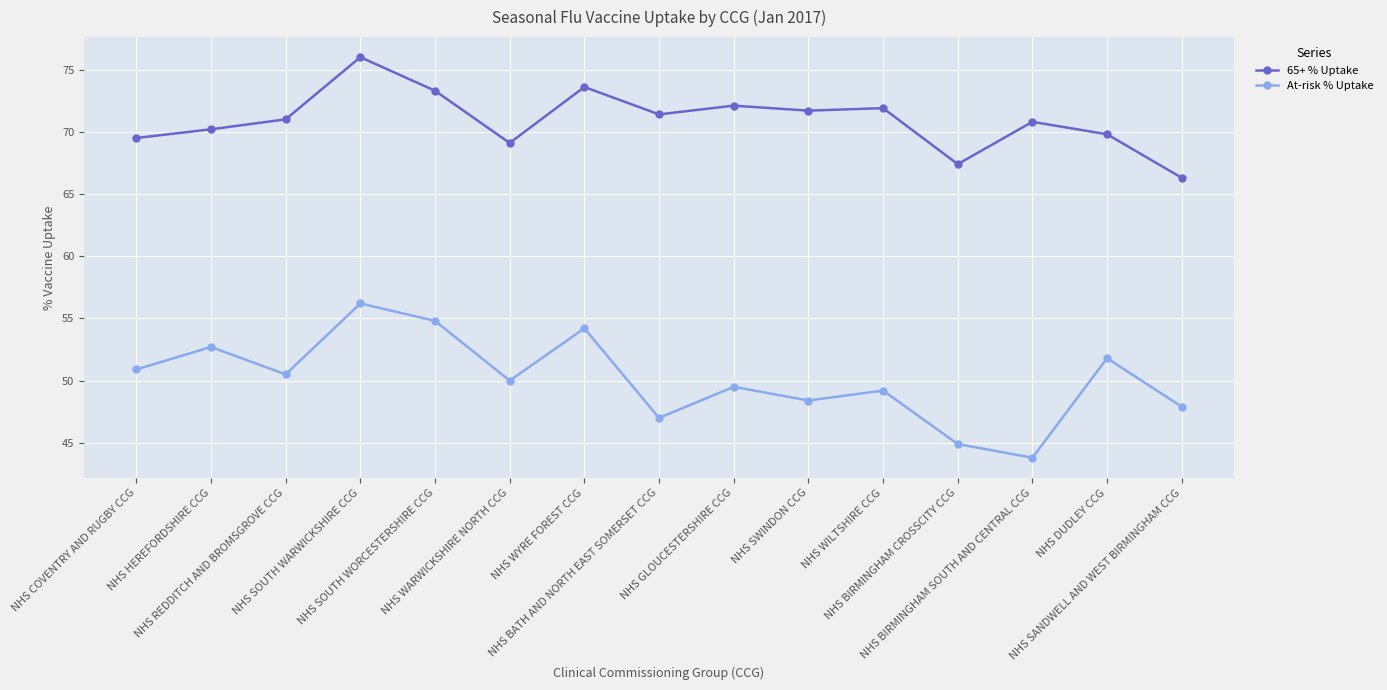

Read the At-risk % Uptake value at NHS HEREFORDSHIRE CCG.

52.7